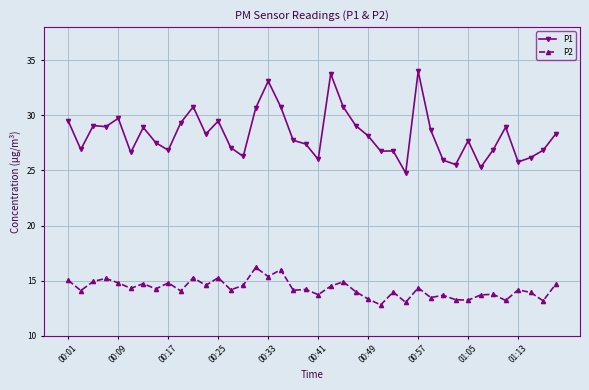

True or false: P2 has more than 0 points higher than both neighbors.

True